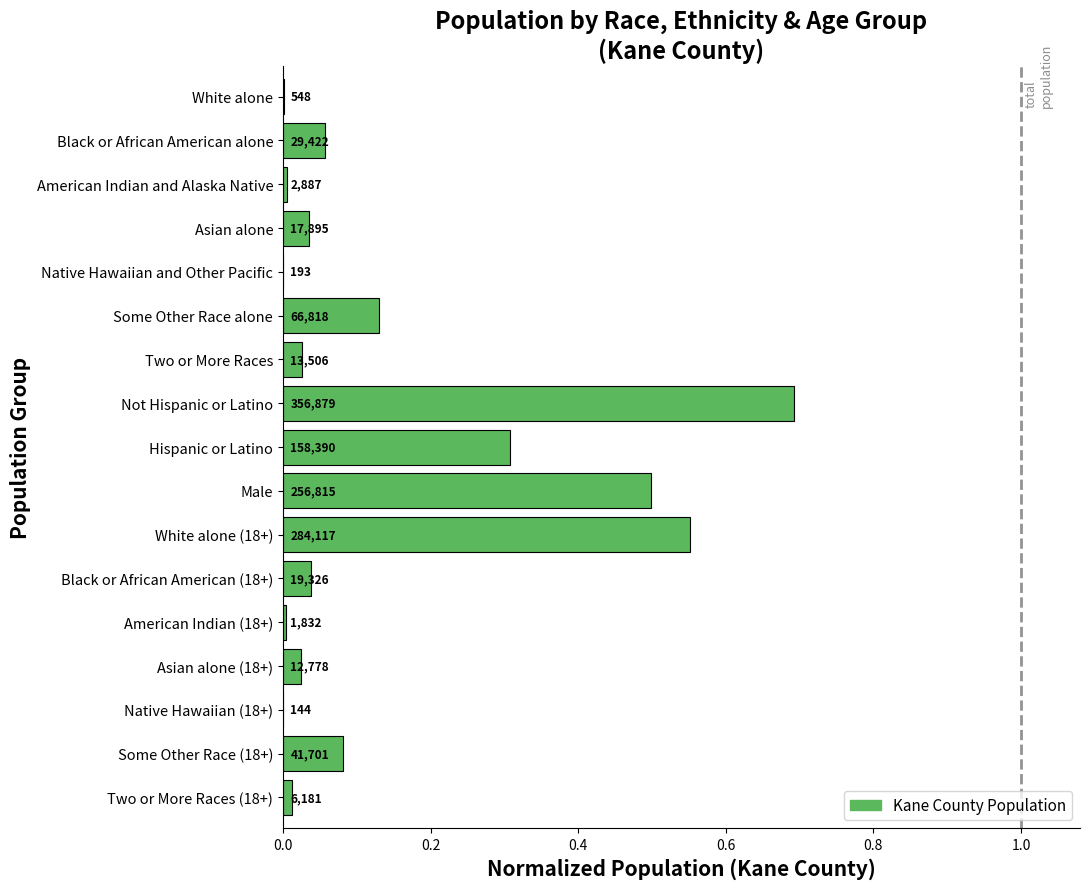

What is the difference between the maximum and minimum values?

0.7